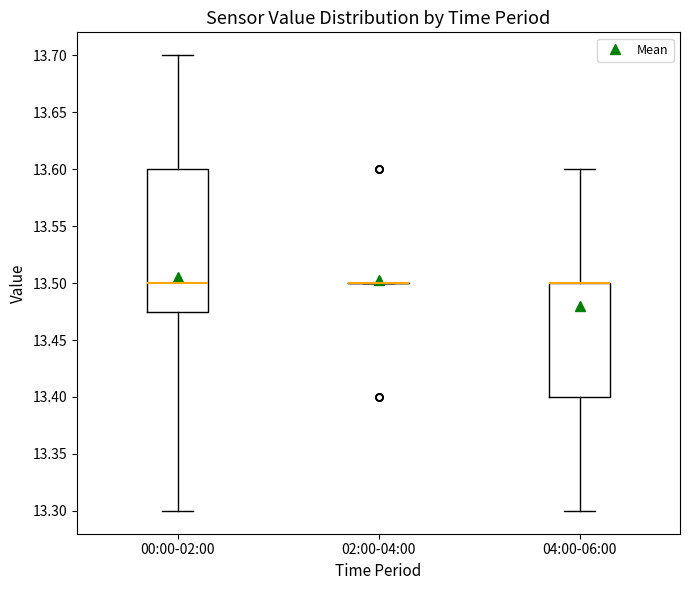

Reading left to right, read every box against the y-axis: the position of its median line, the range the box covers, and the ends of its whiskers. The values are not printed on the chart, so give them approximately, as read against the axis.

00:00-02:00: median 13.500, box 13.475 to 13.600, whiskers 13.300 to 13.700
02:00-04:00: box collapsed to a line at 13.500, whiskers 13.500 to 13.500
04:00-06:00: median 13.500 (drawn on the box's upper edge), box 13.400 to 13.500, whiskers 13.300 to 13.600